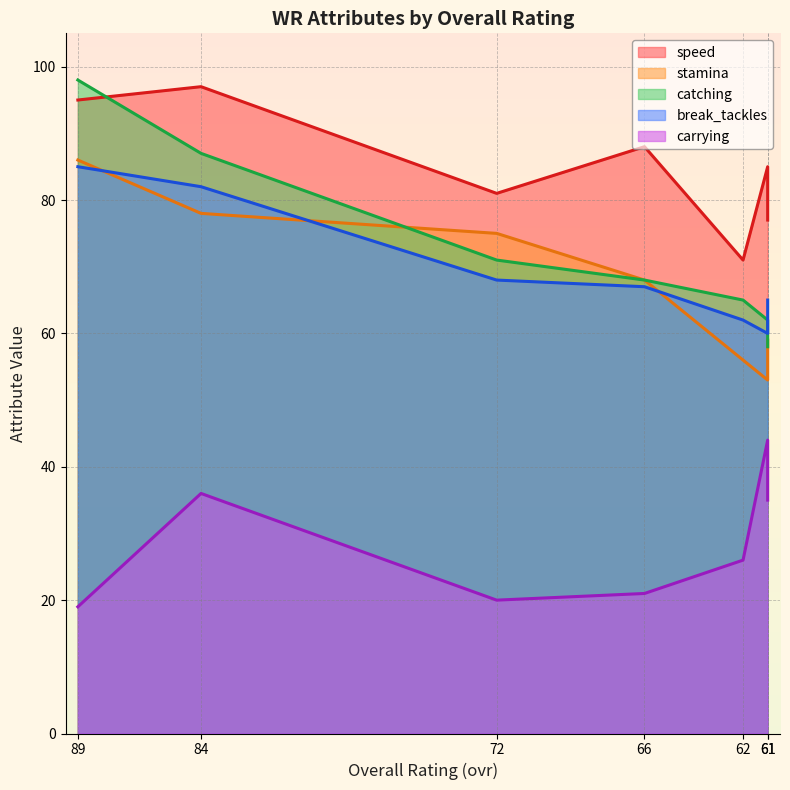

Does the chart display data point markers on the line(s)?

No